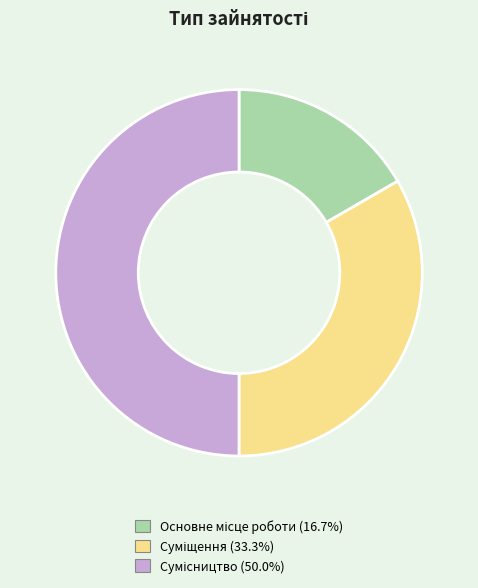

Which has a higher value, Основне місце роботи or Сумісництво?

Сумісництво